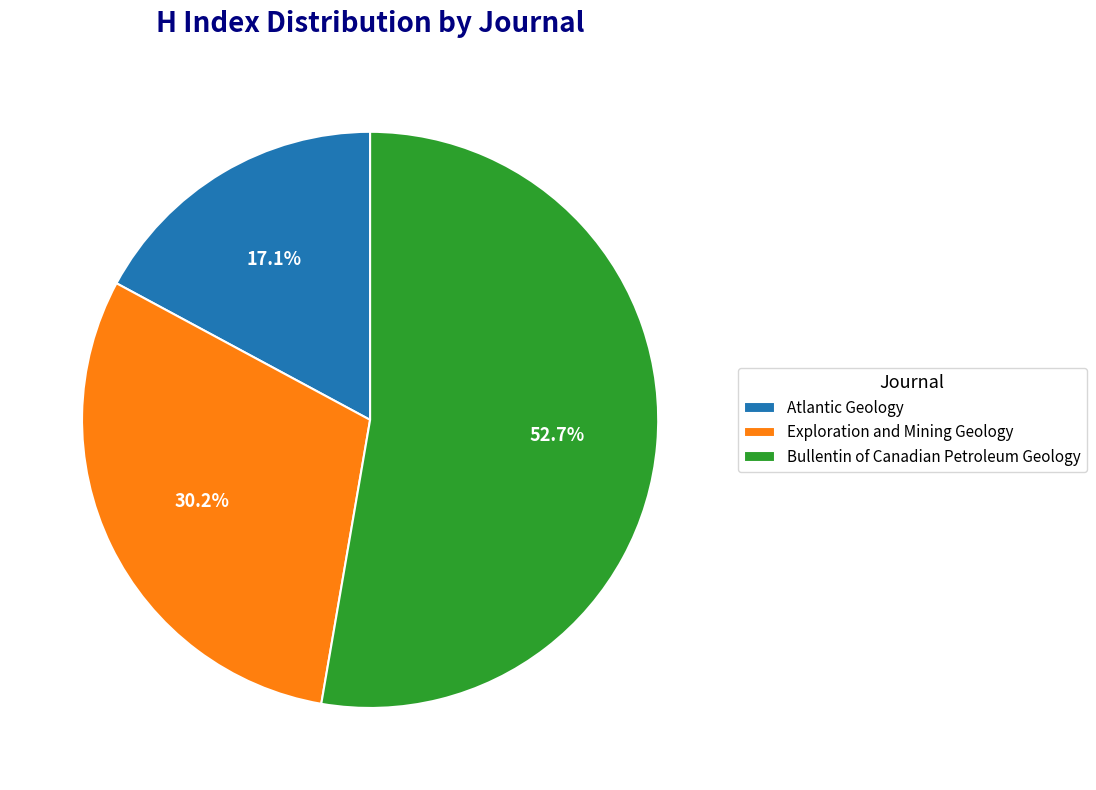

What is the largest slice in the pie chart?

Bullentin of Canadian Petroleum Geology